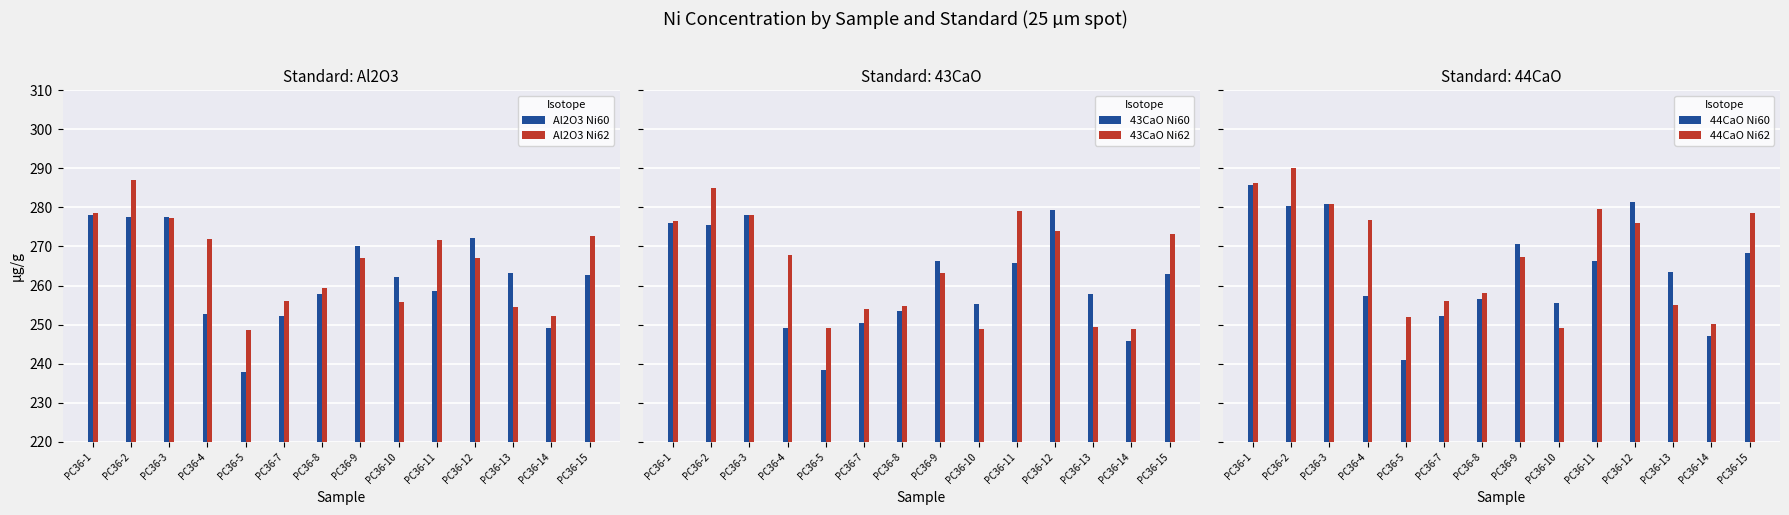

Which category has the lowest value in the 44CaO Ni60 series?

PC36-5